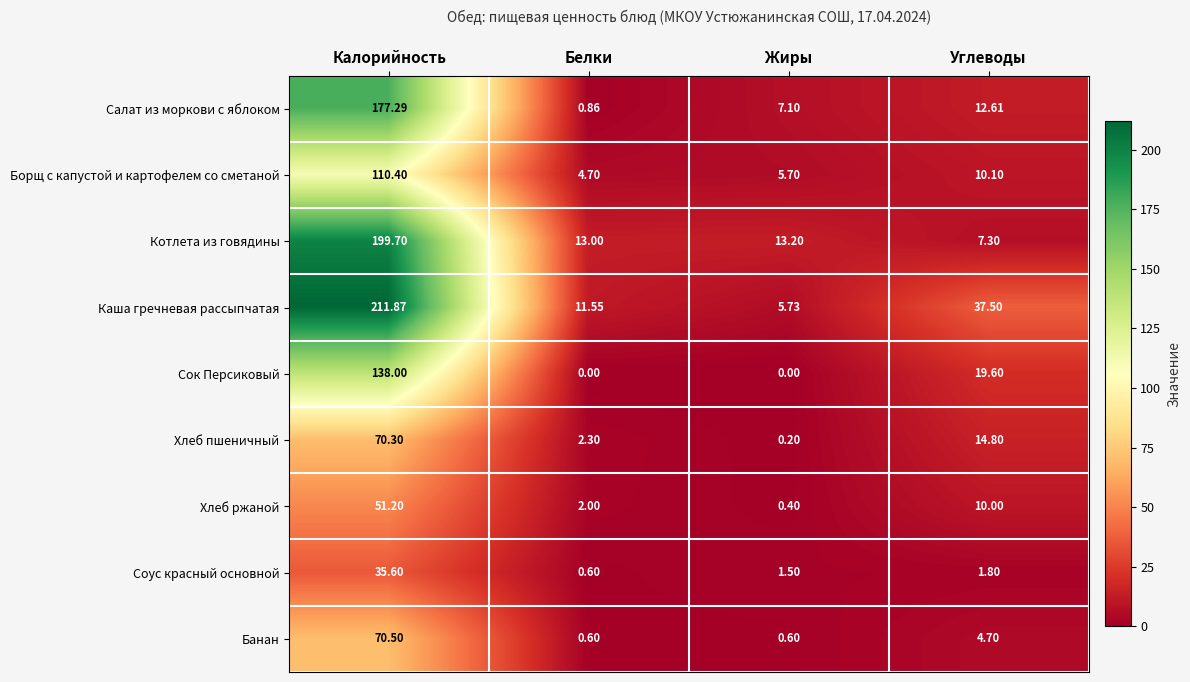

Between Калорийность and Жиры, which series saw the biggest shift?

Каша гречневая рассыпчатая